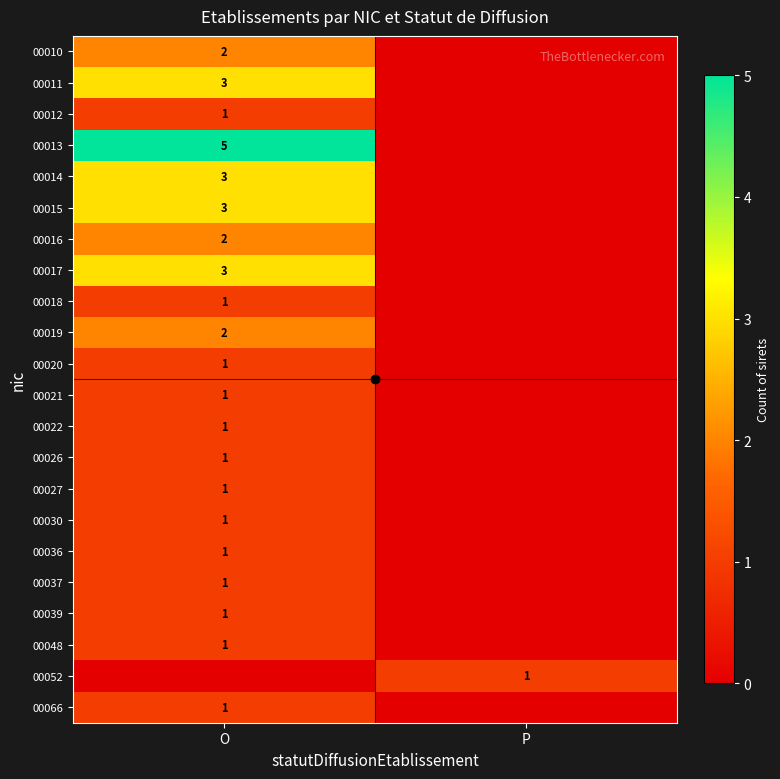

Is it true that 00052 equals 2 at P?

False